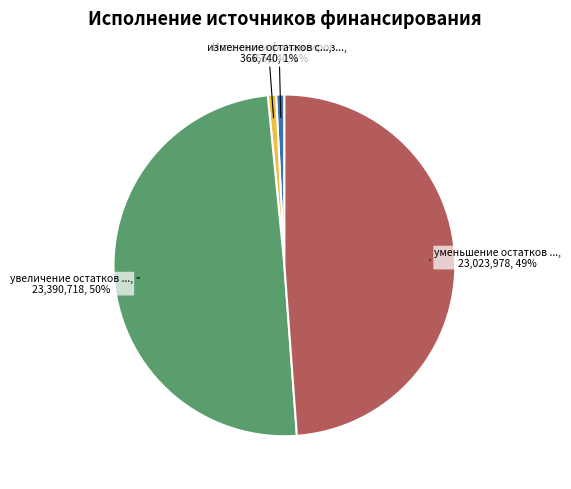

Is there a majority slice in this chart?

No